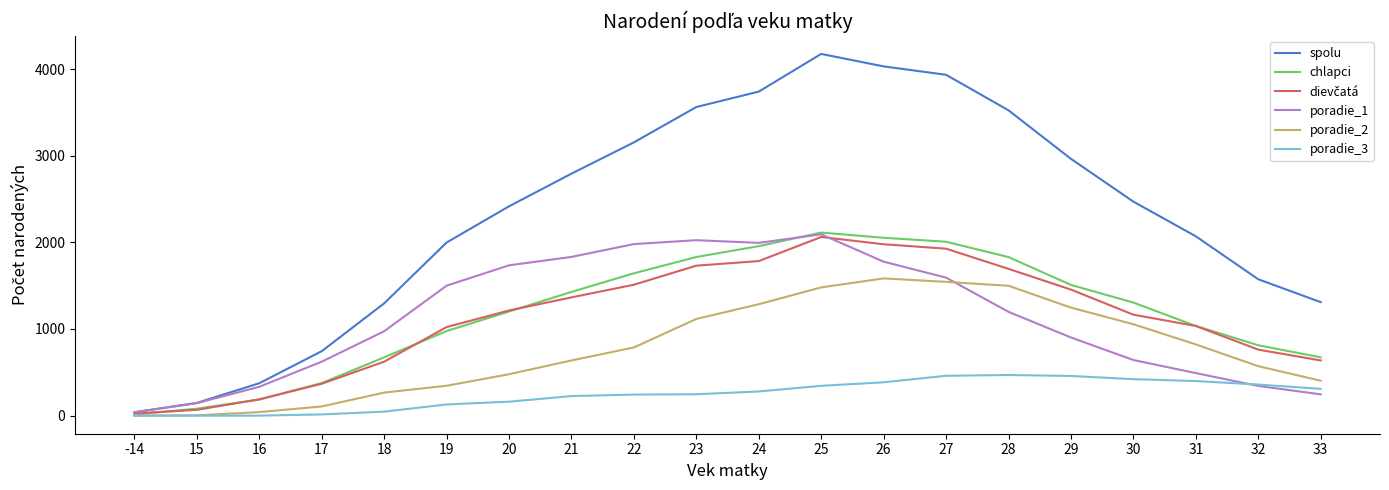

Which series has the largest total across all categories?

spolu